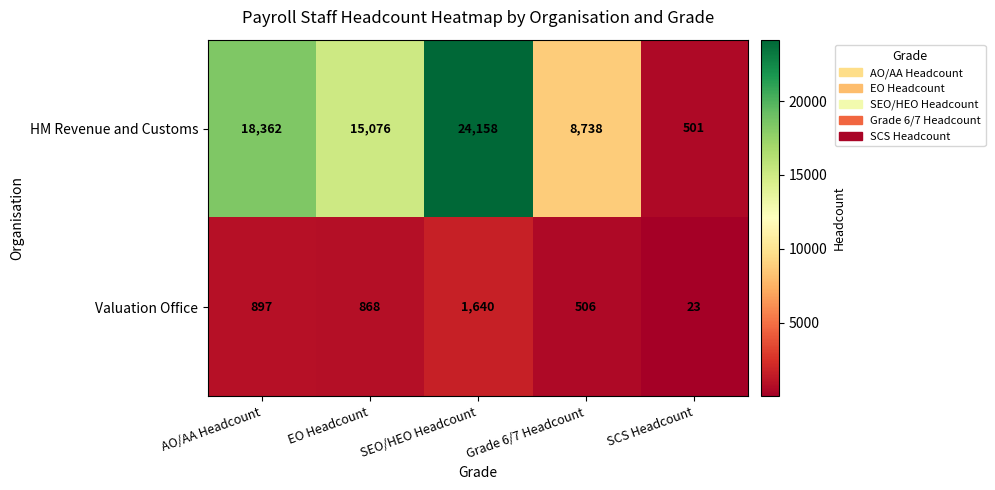

Count the number of categories in the chart.

5